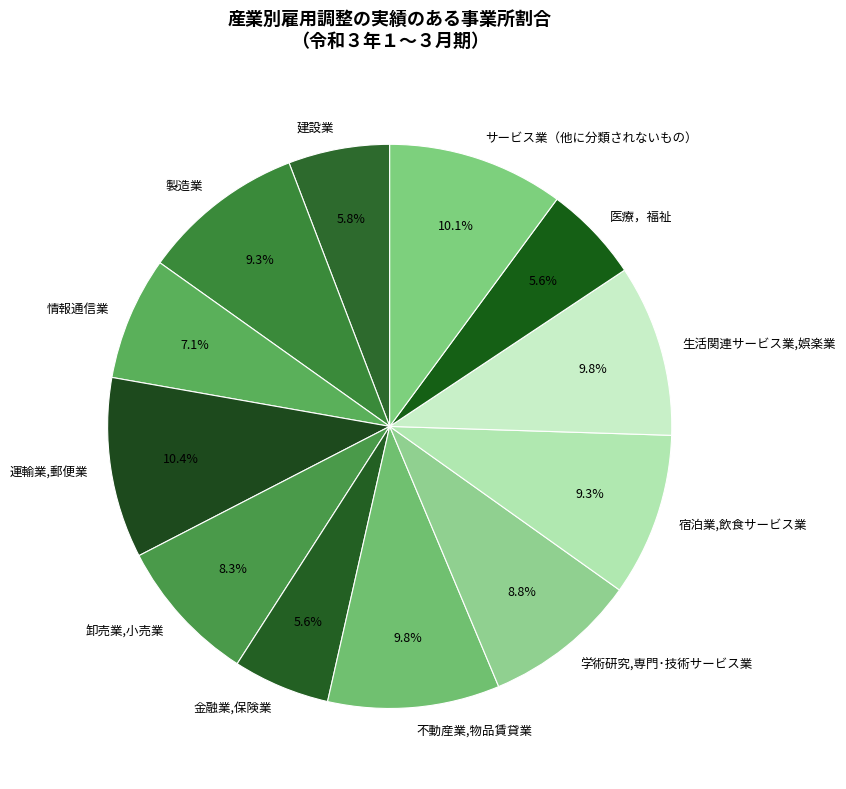

Approximately how many times larger is the value at 情報通信業 compared to 宿泊業,飲食サービス業?

0.8